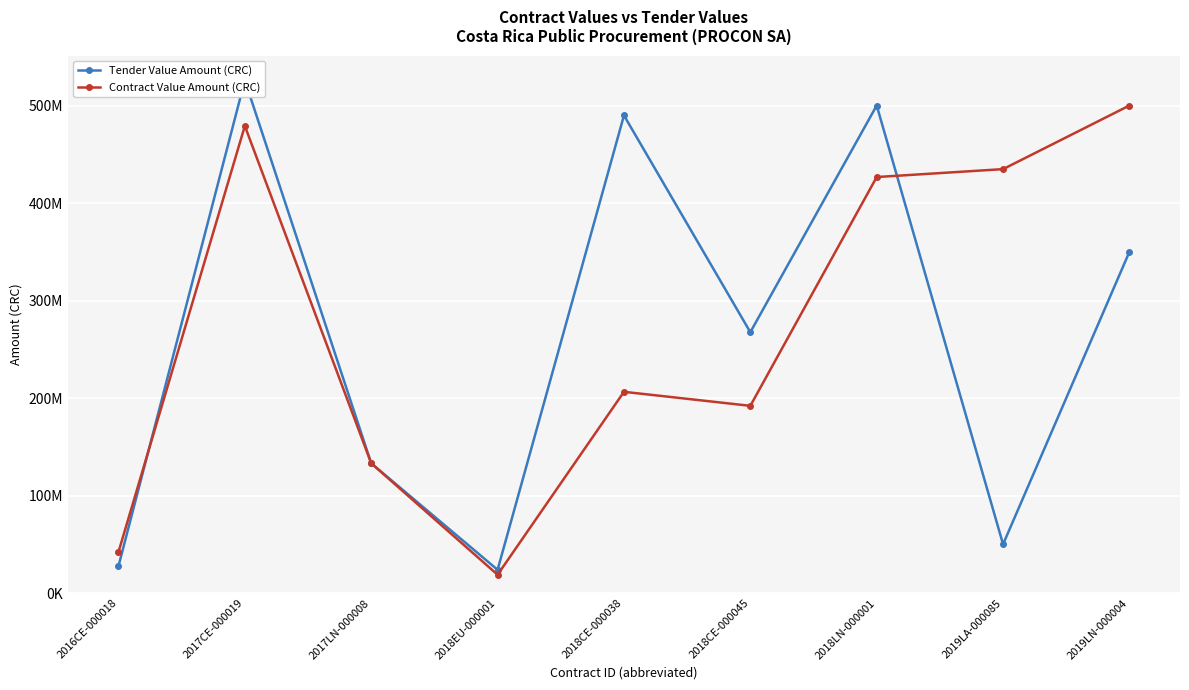

Reading left to right, what are all the values shown in this chart?

Tender Value Amount (CRC): 27500000.0	525858484.0	133056000.0	23812243.0	489829675.0	267503192.4	500000000.0	50000000.0	350000000.0
Contract Value Amount (CRC): 42000000.0	479026000.0	133056000.0	18754000.0	206368250.0	191982600.0	426624646.5	434745000.0	500000000.5